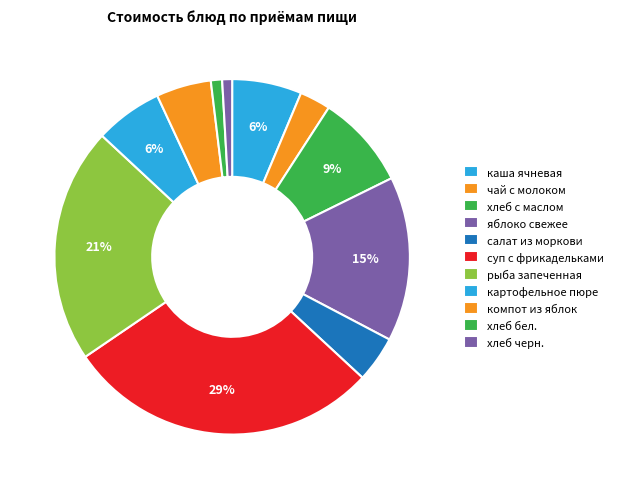

What is the smallest slice in the pie chart?

хлеб черн